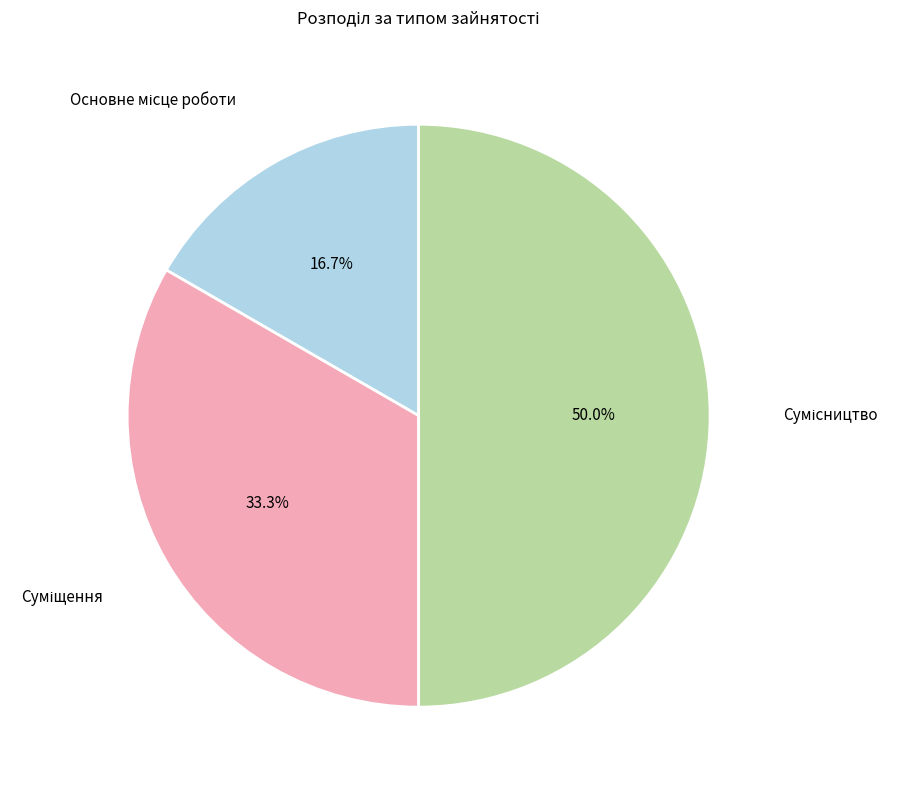

Which slice is the smallest?

Основне місце роботи